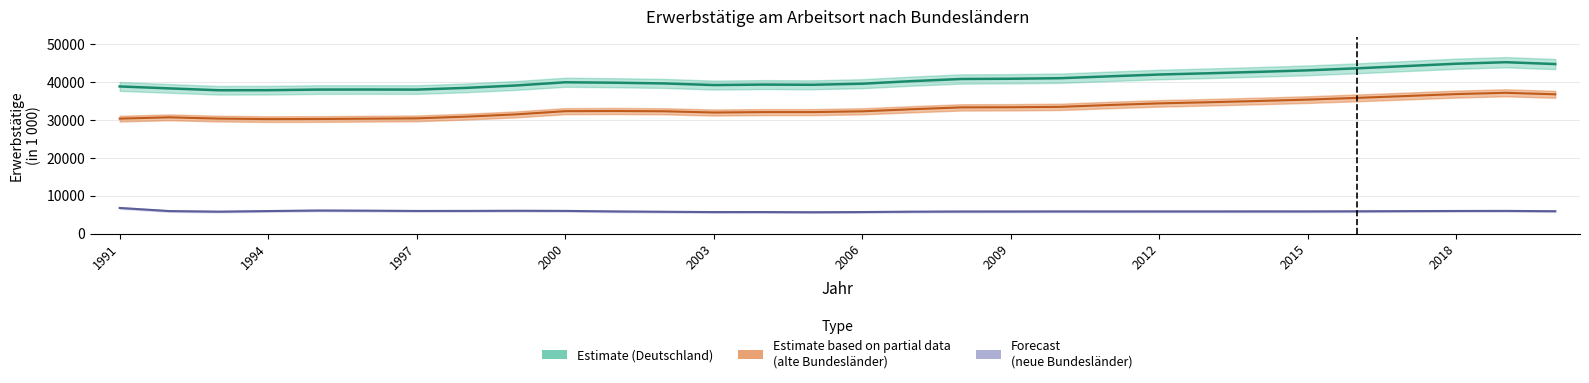

Rank the categories by alte Bundeslaender value from highest to lowest.

2019, 2018, 2020, 2017, 2016, 2015, 2014, 2013, 2012, 2011, 2010, 2009, 2008, 2007, 2001, 2000, 2002, 2006, 2004, 2005, 2003, 1999, 1998, 1992, 1997, 1993, 1991, 1996, 1995, 1994